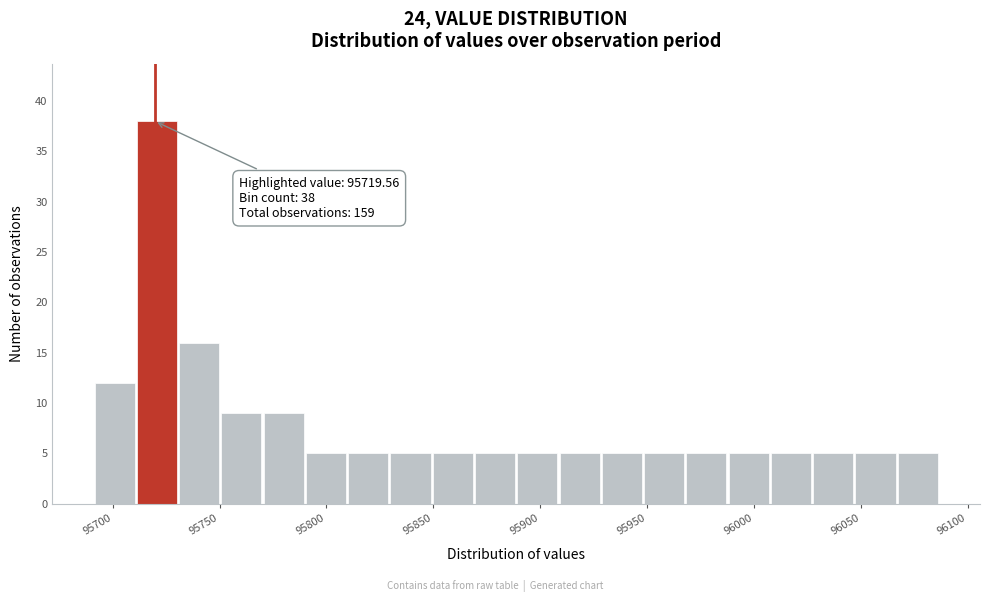

Around what value on the x-axis is the tallest bar? Give the approximate position of its centre, as read against the axis.

95720